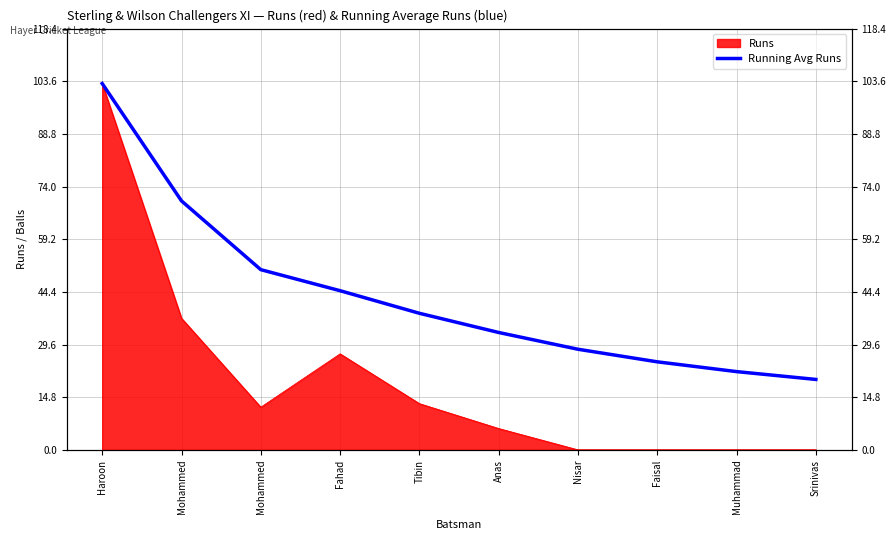

Is it true that the value at Nisar is 6.4?

False